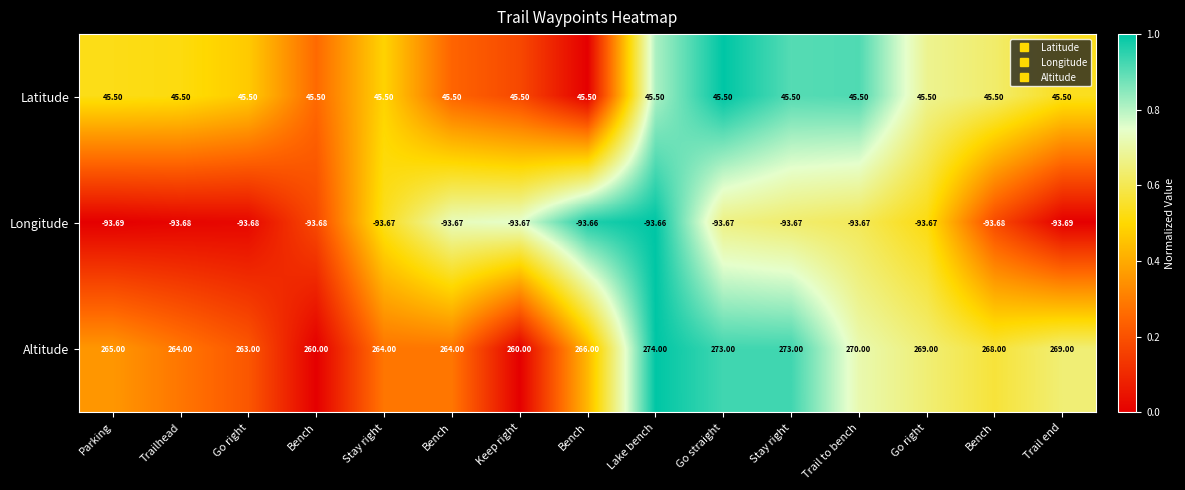

How many values in the Altitude series are below 266?

7